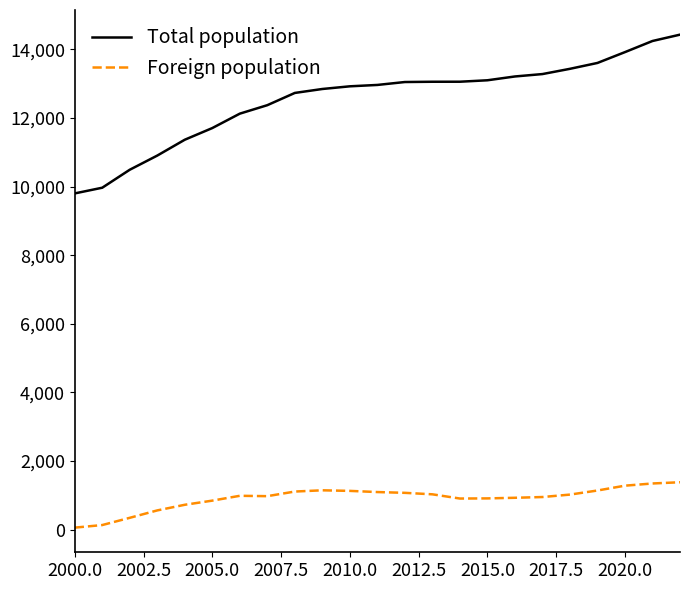

Rank the series by their maximum value, from highest to lowest.

Total population, Foreign population